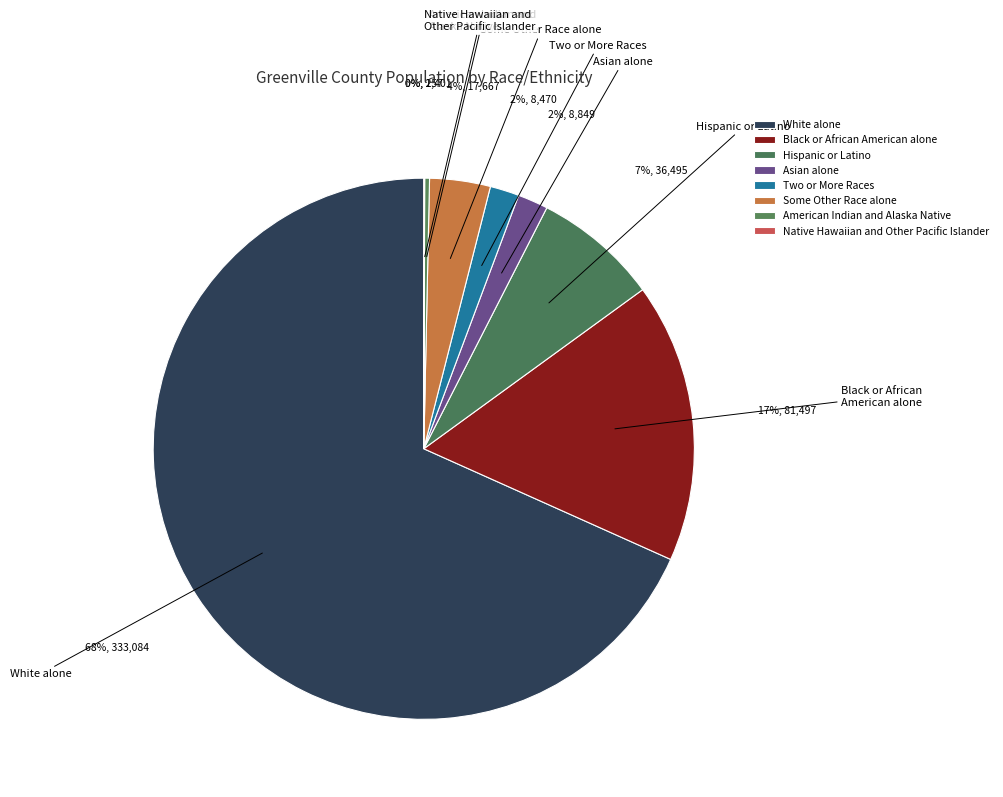

Does White alone account for over 50% of the chart?

Yes